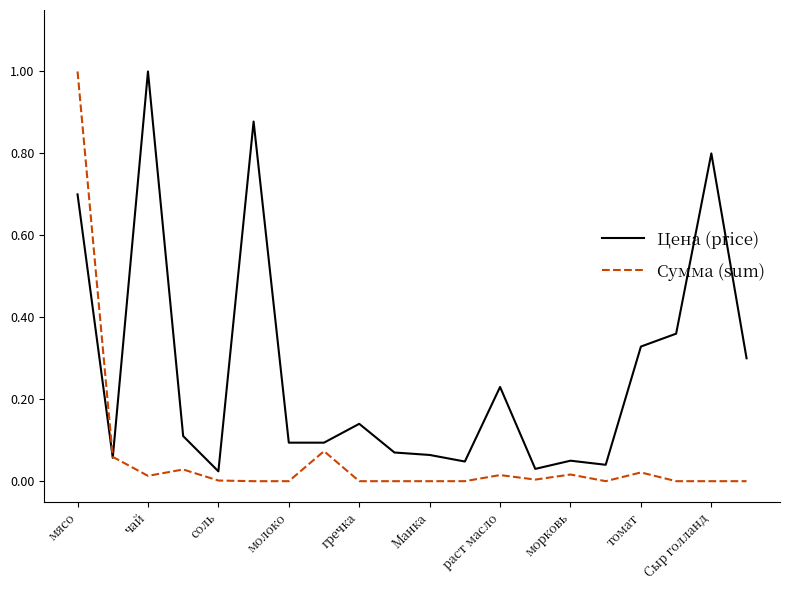

What is the highest value of the Сумма (sum) series?

1.0